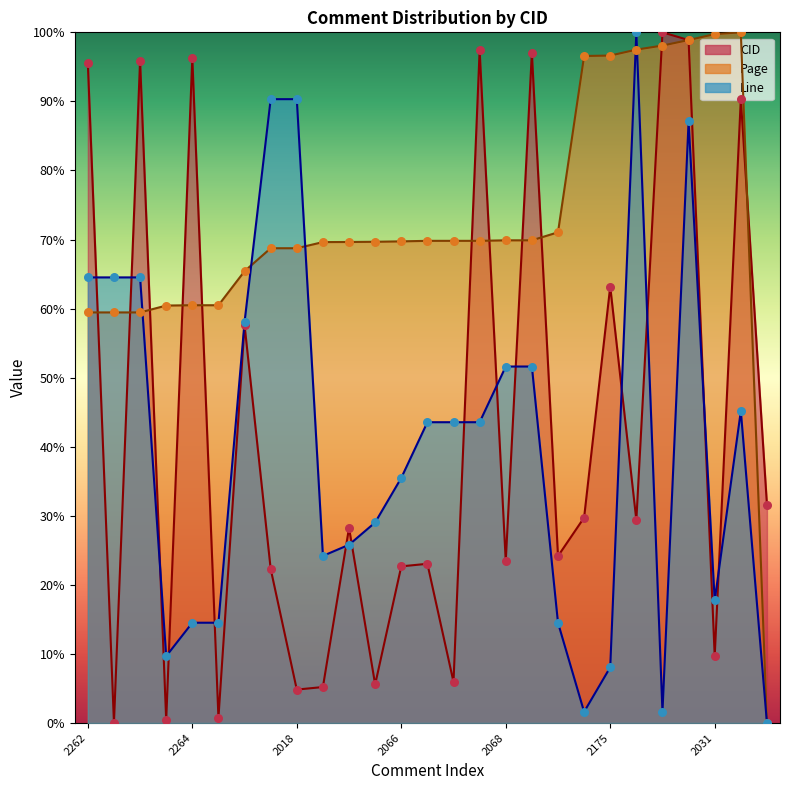

Which series contains the highest Y value?

CID